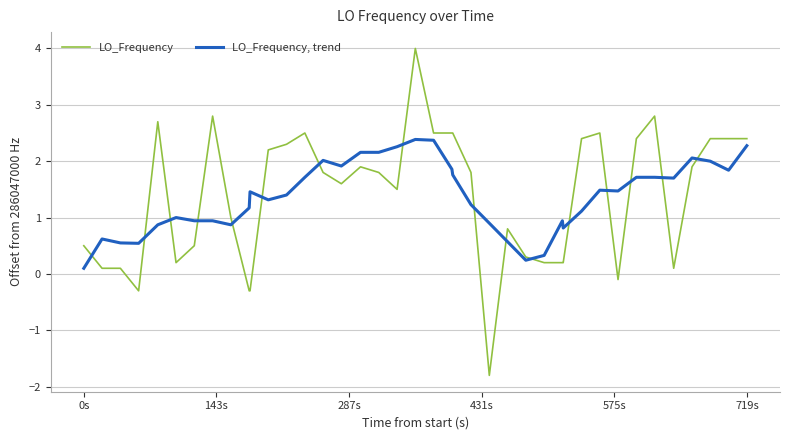

What is the greatest value displayed?

4.0